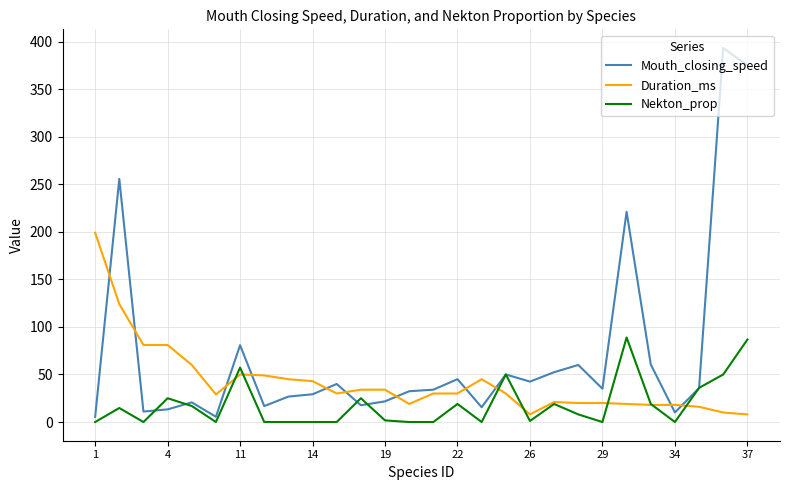

What is the maximum value shown in the chart?

393.2